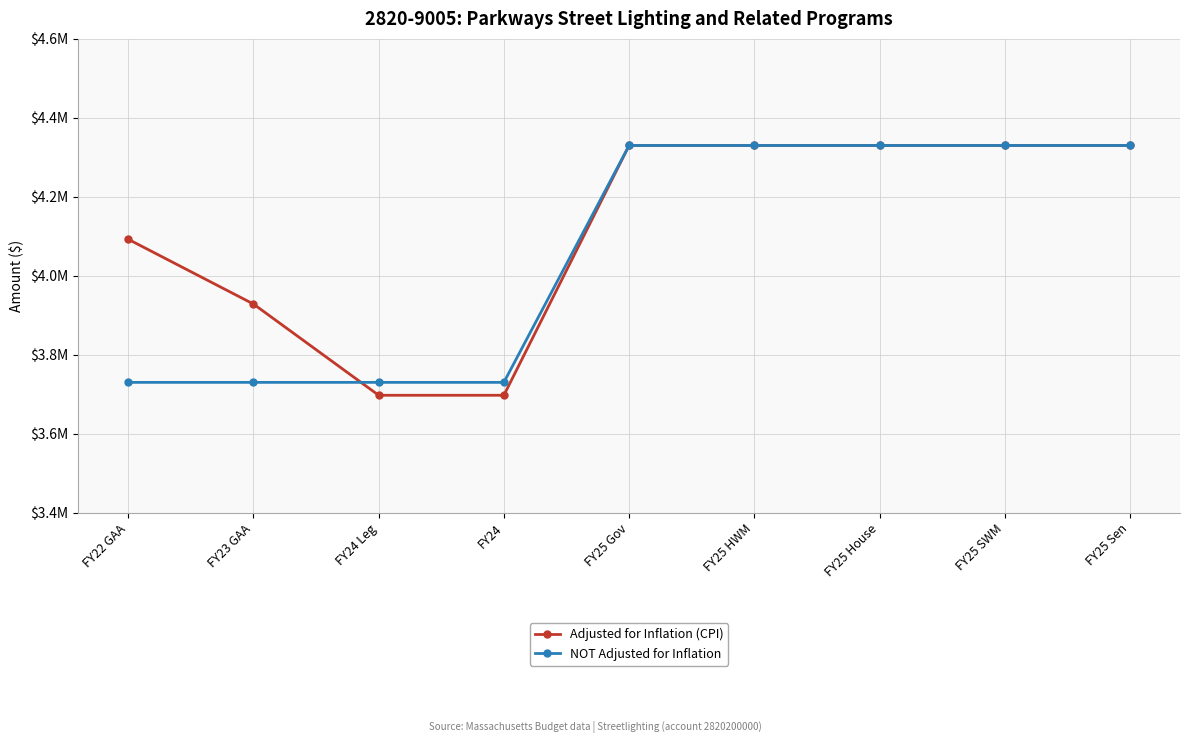

What are all the series names shown in the legend?

Adjusted for Inflation (CPI), NOT Adjusted for Inflation